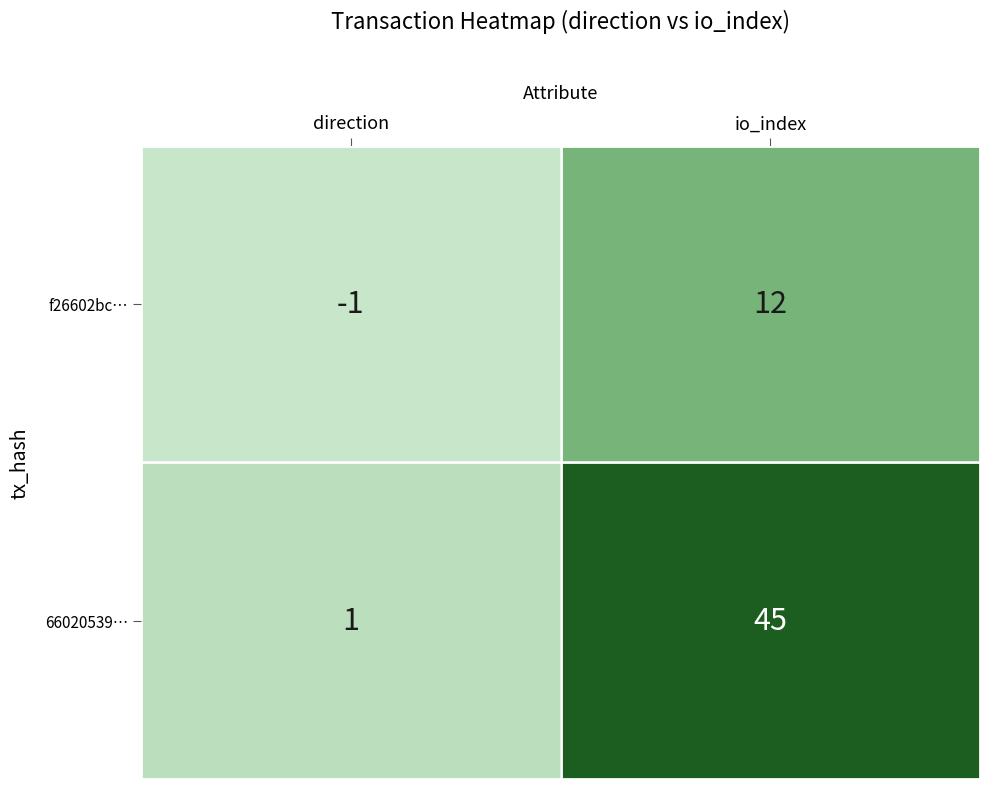

At which category is the sum across all series the highest?

io_index